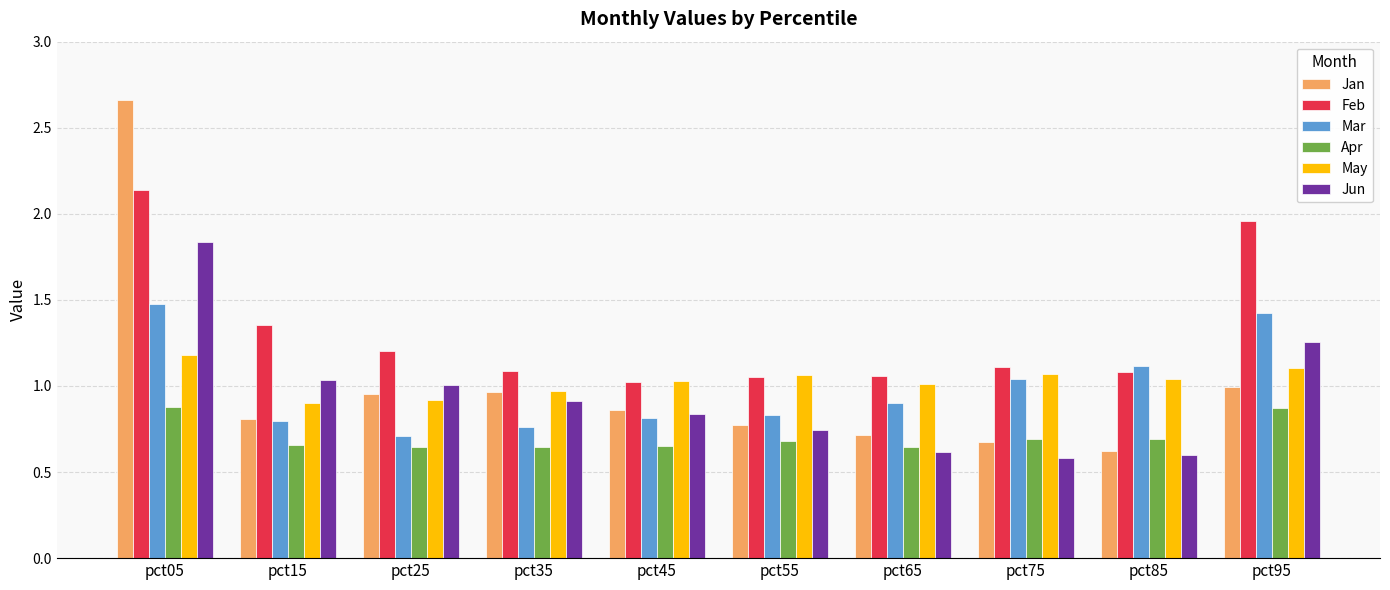

Does the chart contain any negative values?

No